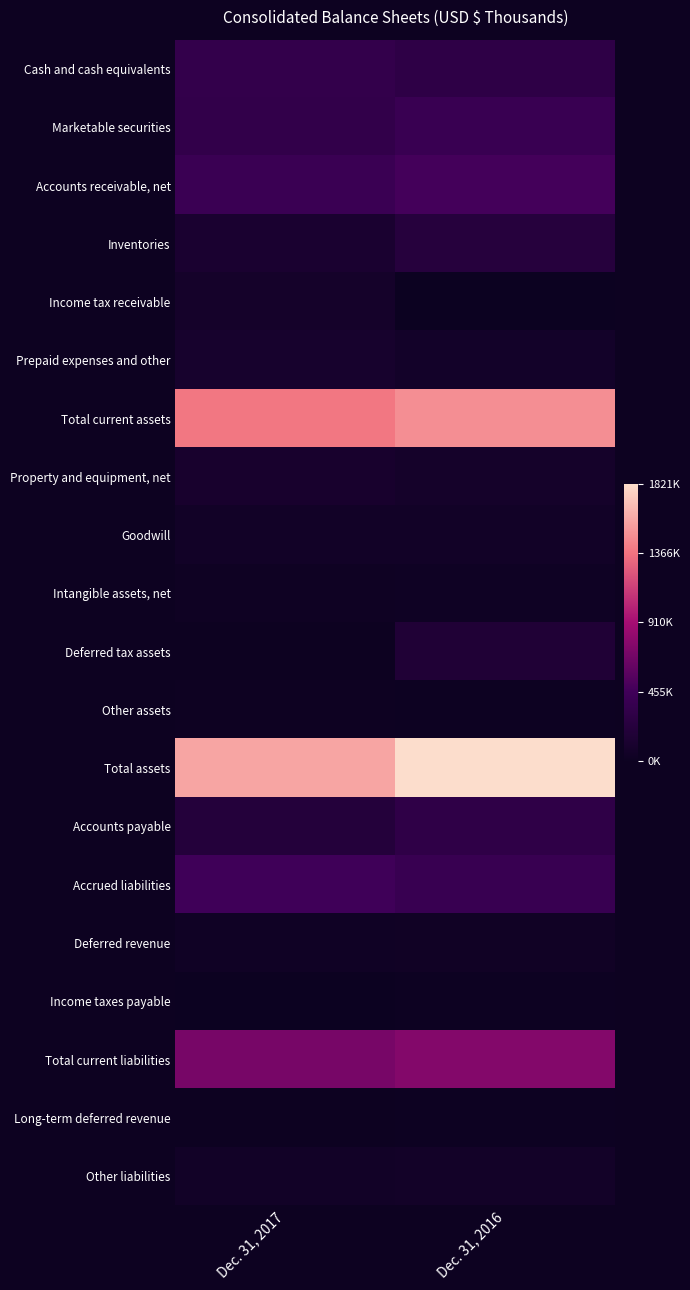

At Dec. 31, 2017, list the series in order from smallest to largest.

Income taxes payable, Deferred tax assets, Long-term deferred revenue, Other assets, Intangible assets, net, Deferred revenue, Other liabilities, Goodwill, Income tax receivable, Prepaid expenses and other, Property and equipment, net, Inventories, Accounts payable, Marketable securities, Cash and cash equivalents, Accounts receivable, net, Accrued liabilities, Total current liabilities, Total current assets, Total assets